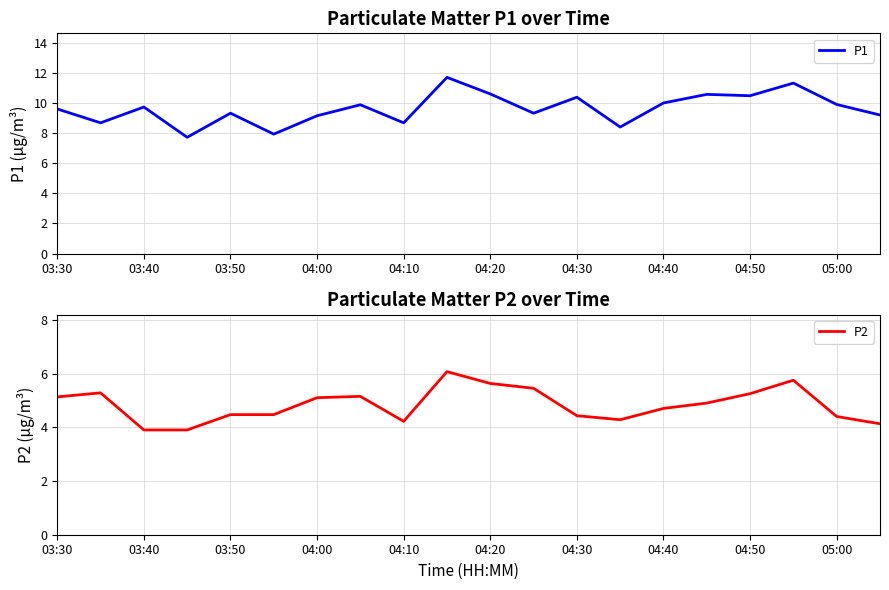

What are all the series names shown in the legend?

P1, P2